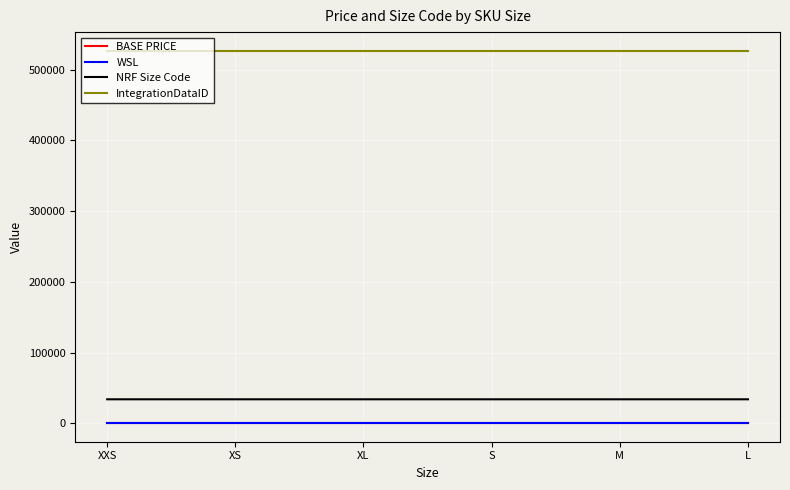

Is it true that IntegrationDataID equals 744152 at L?

False